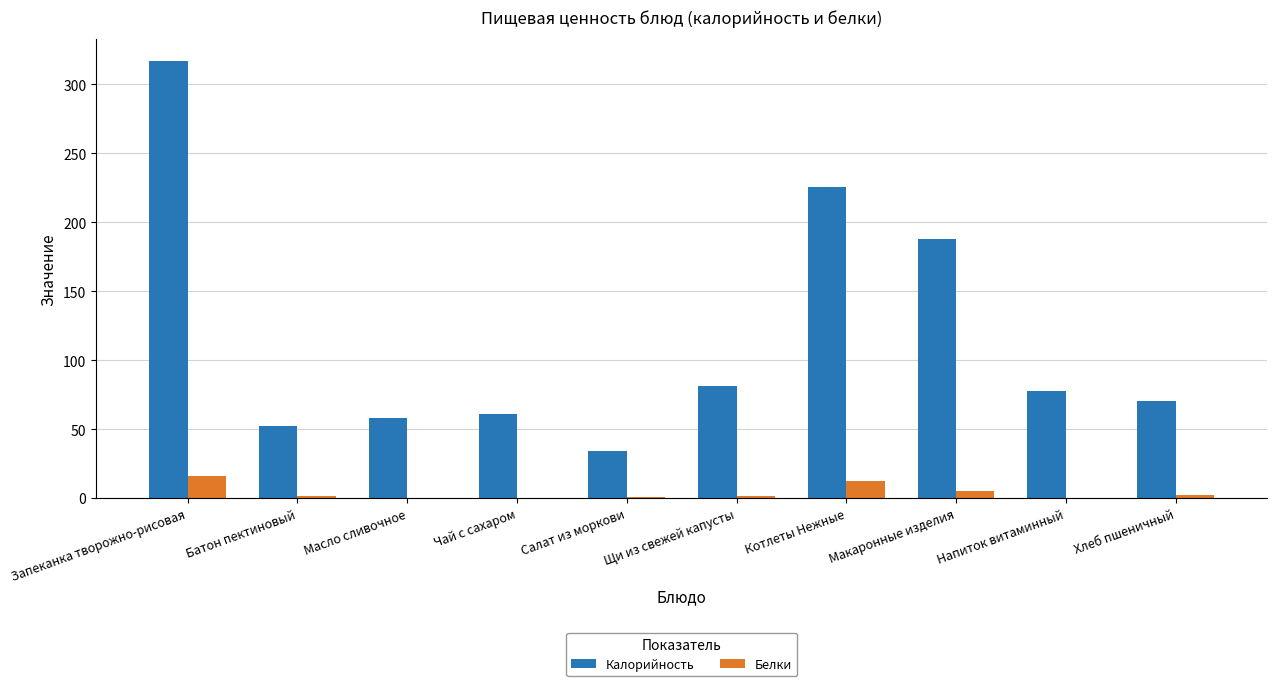

Is it true that Калорийность equals 52.3 at Батон пектиновый?

True